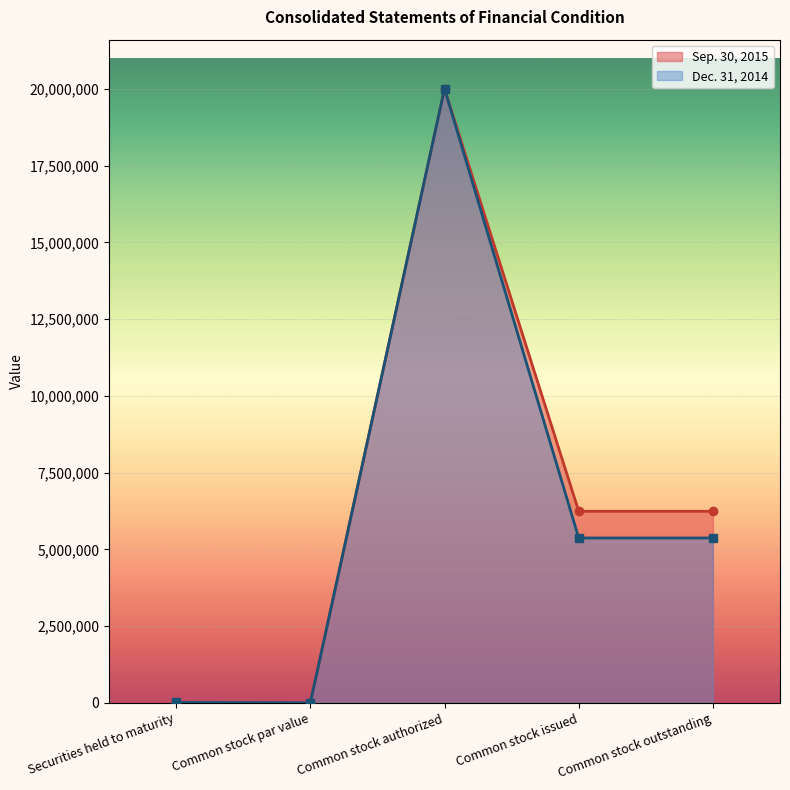

What is the value of the Dec. 31, 2014 point at the 1st from the left?

15921